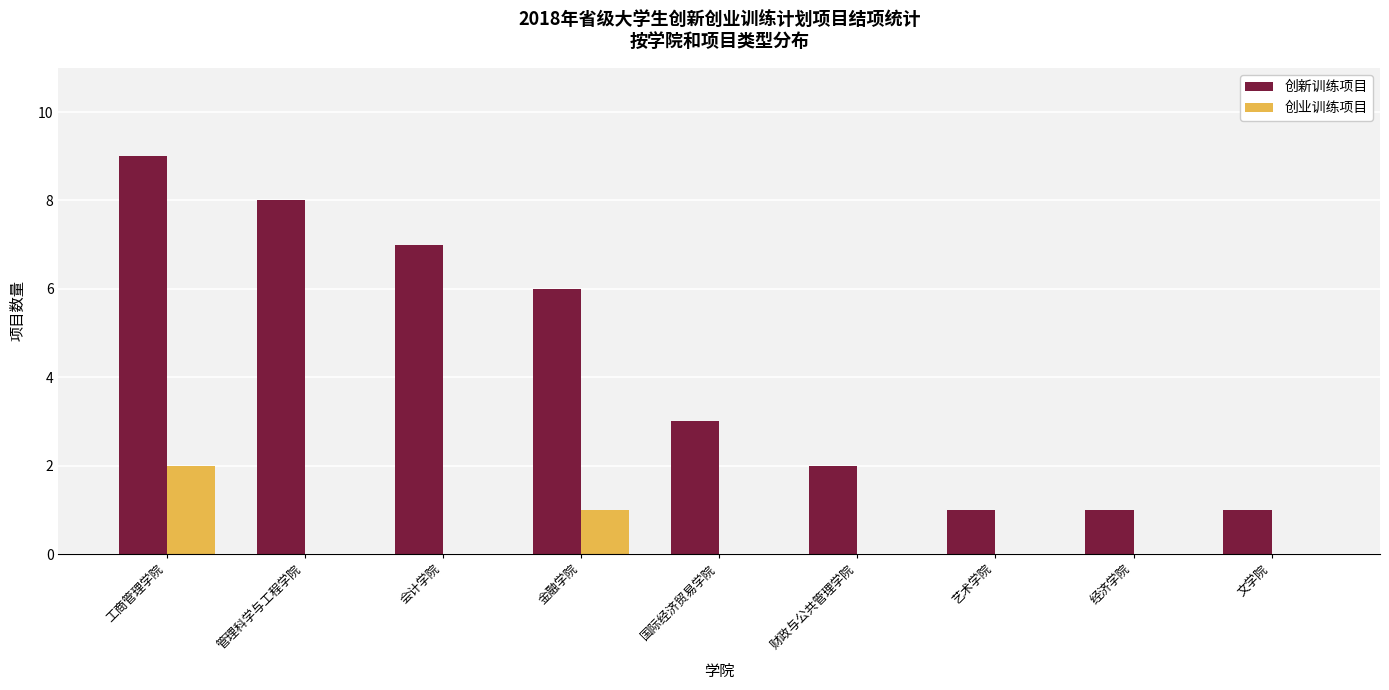

At which category is the sum across all series the highest?

工商管理学院